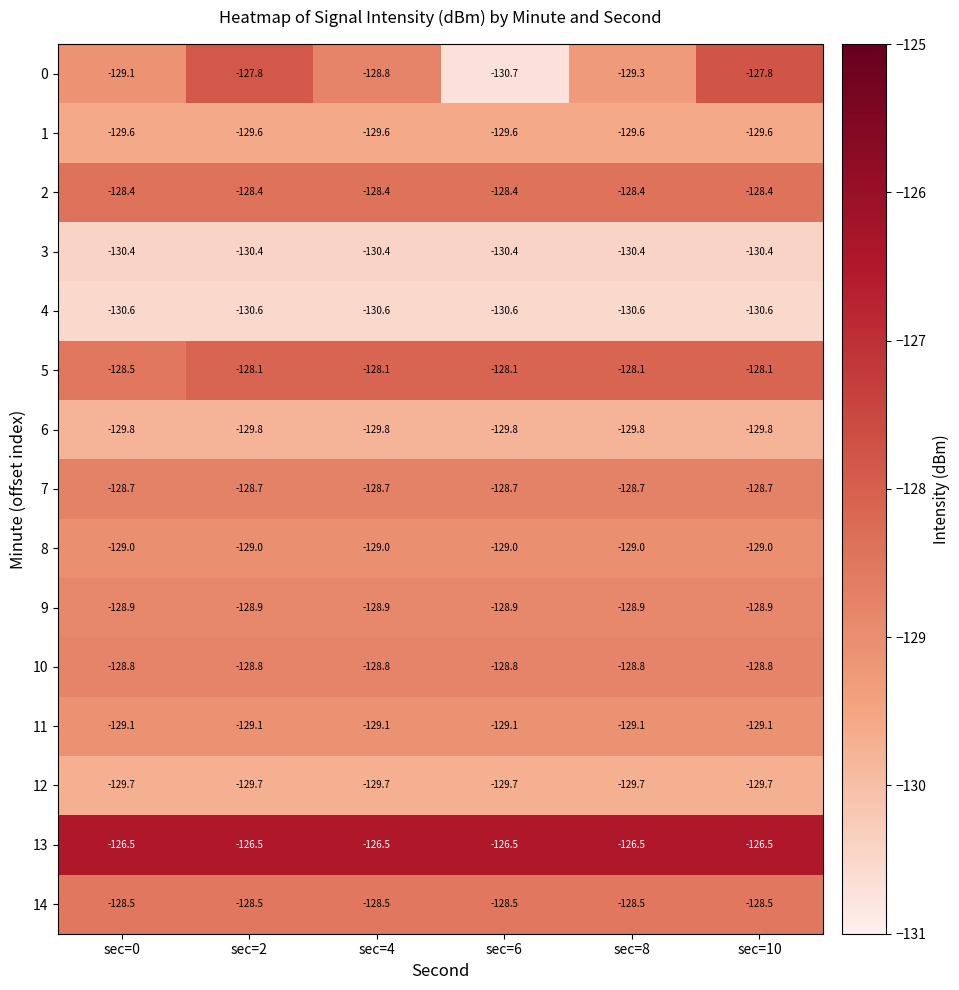

What is the maximum value shown in the chart?

-126.5